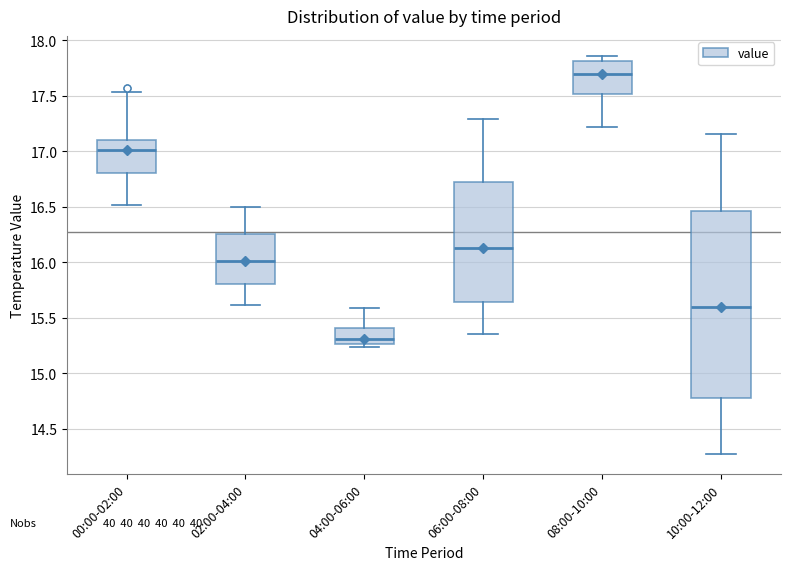

Where is the upper edge of the box for 10:00-12:00 on the y-axis? The values are not printed on the chart, so give them approximately, as read against the axis.

16.45